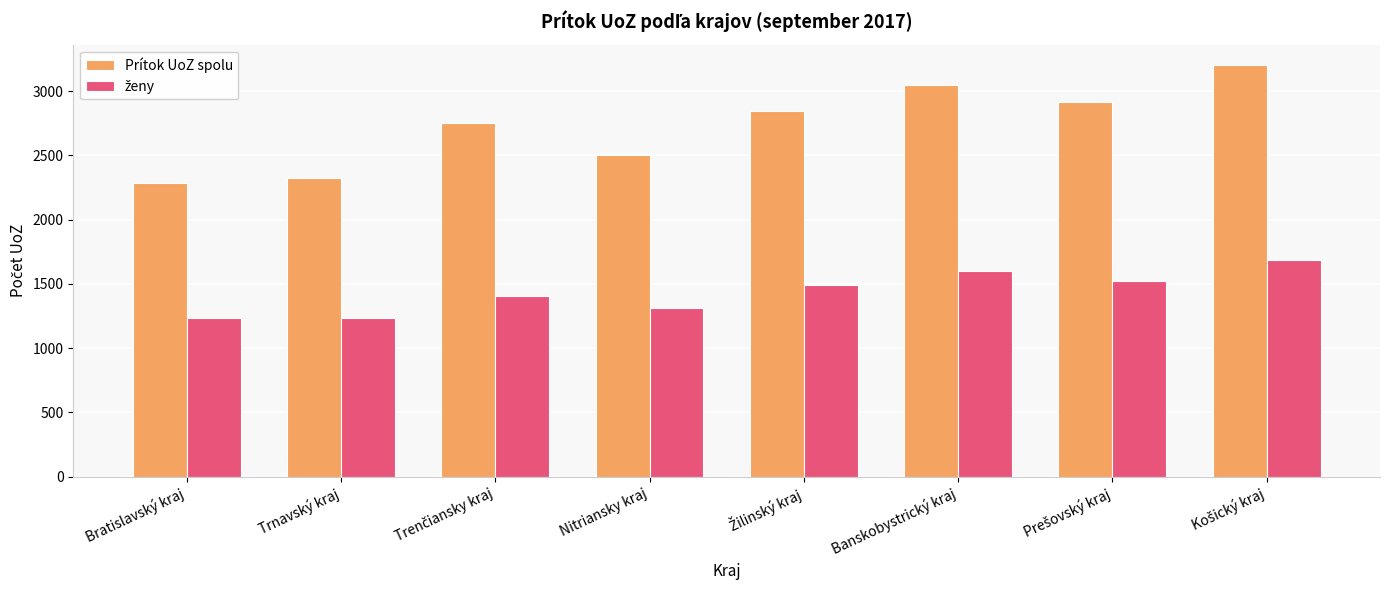

Which series has the largest total across all categories?

Prítok UoZ spolu